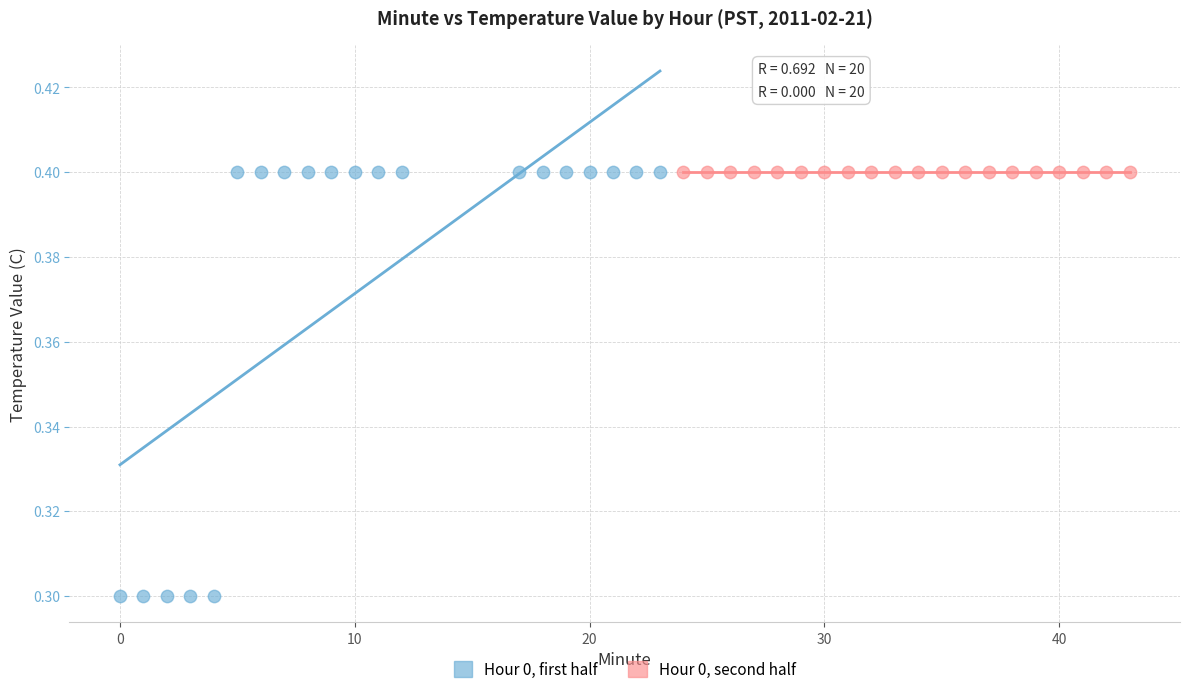

Which series contains the lowest Y value?

Hour 0, first half